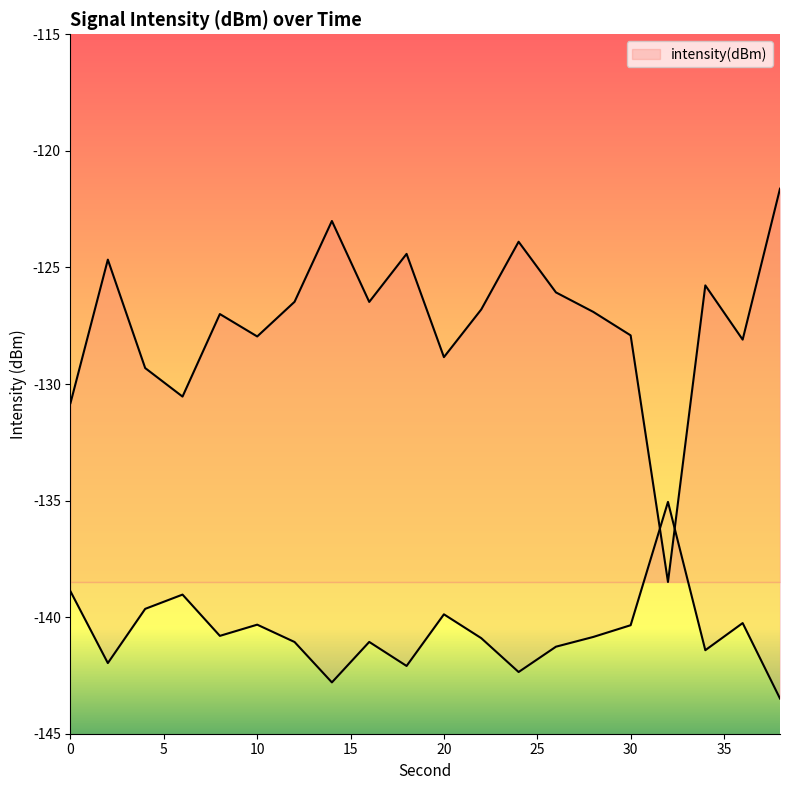

Between 0 and 4, which is larger?

4